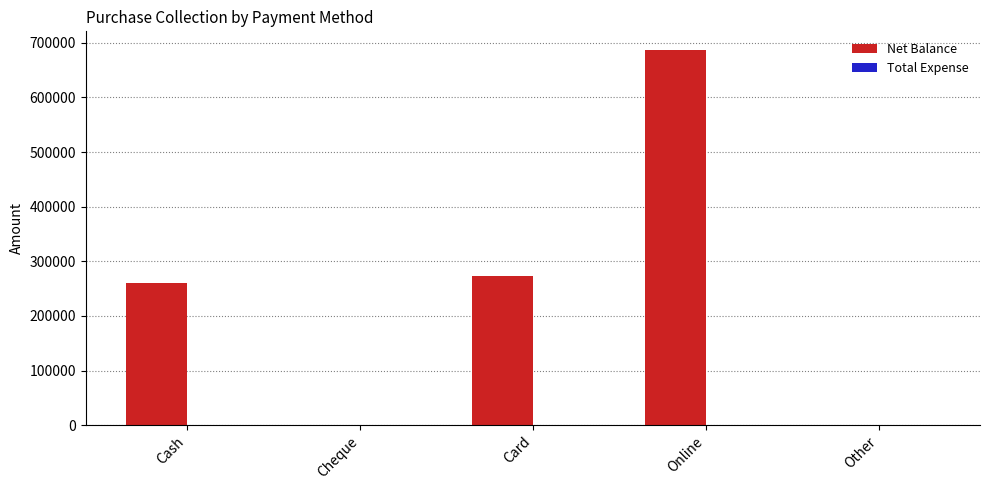

Which label corresponds to the largest value in the chart?

Online